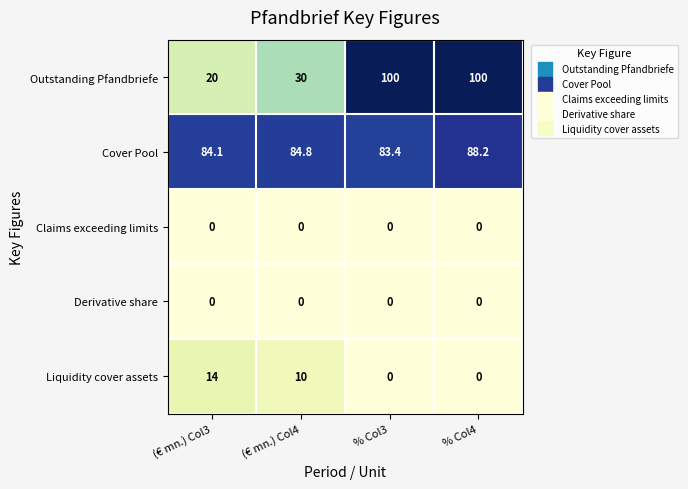

True or false: Outstanding Pfandbriefe has a value of 145.7 at % Col3.

False